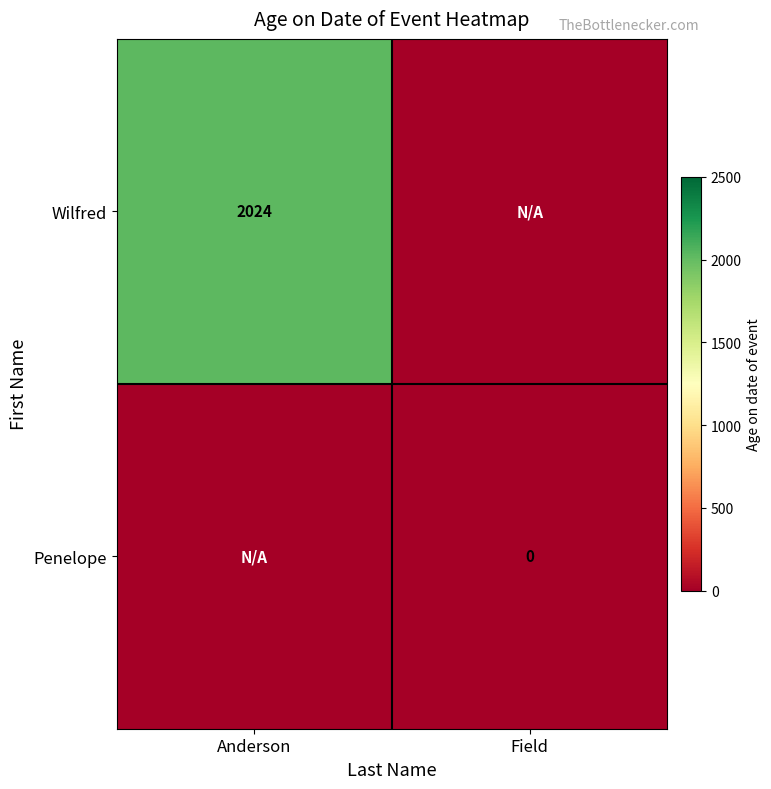

Is it true that Wilfred equals 2024 at Anderson?

True